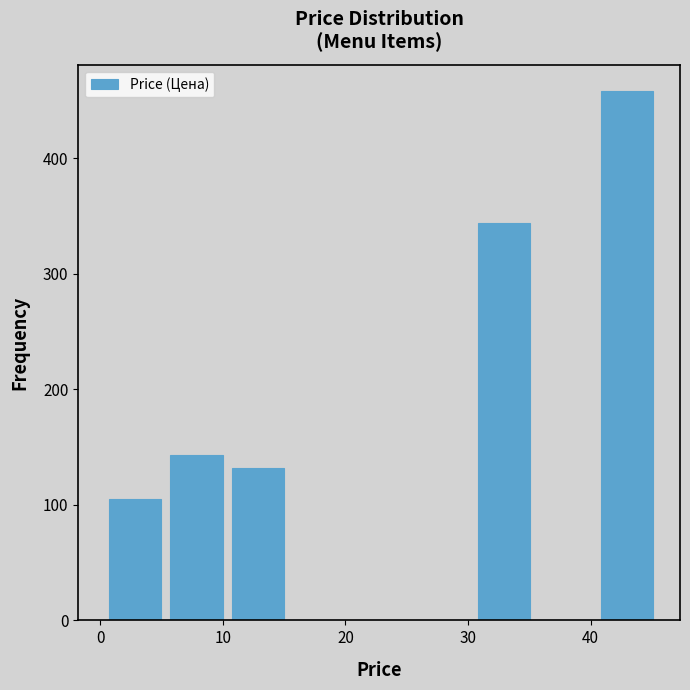

Reading left to right, list every bar in this chart as the range it spans on the x-axis followed by its height. Neither the bar edges nor the heights are printed on the chart, so give them approximately, as read against the axes.

1 to 6: 110
6 to 11: 140
11 to 16: 130
16 to 21: 0
21 to 26: 0
26 to 31: 0
31 to 36: 340
36 to 41: 0
41 to 46: 460